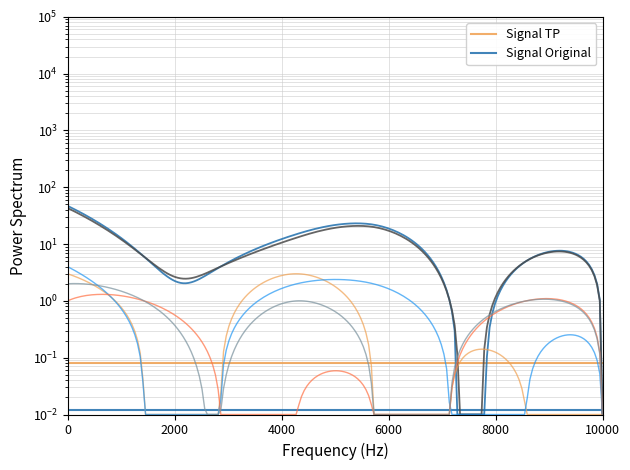

What is the total value across all series at 0?

0.1